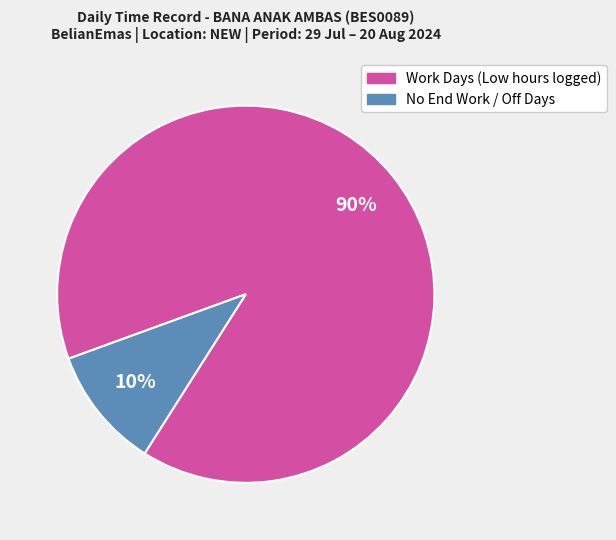

To the nearest percent, what is the average slice percentage?

50%